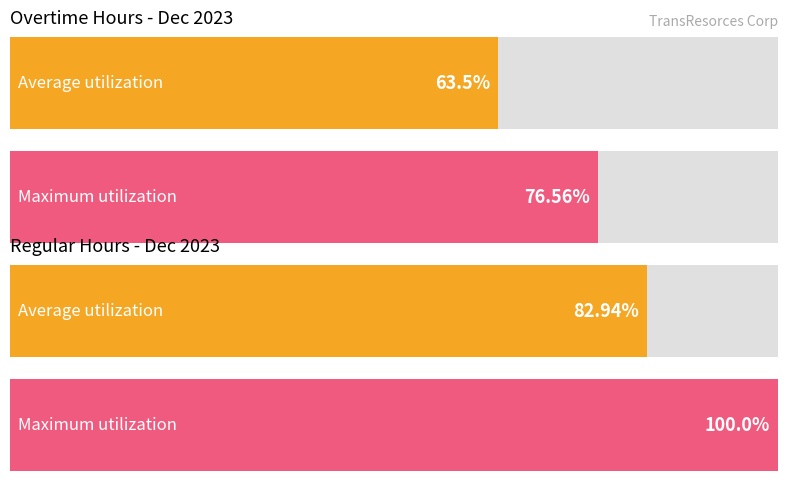

Between 4 and 2, which is larger?

4